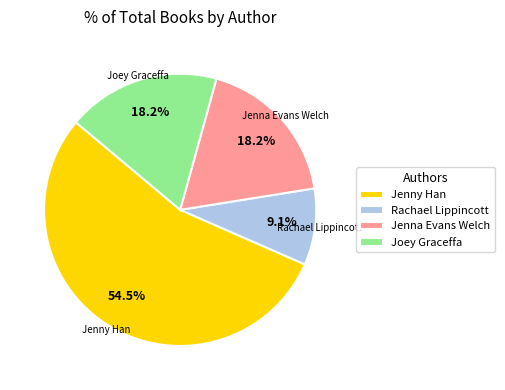

Does Jenna Evans Welch account for over 50% of the chart?

No